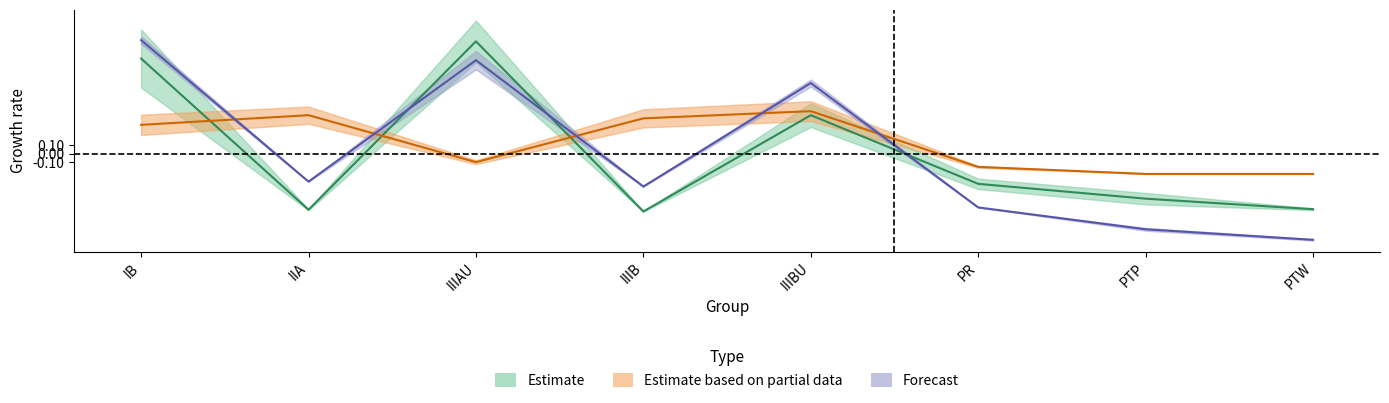

What is the label of the 8th point from the right?

IB